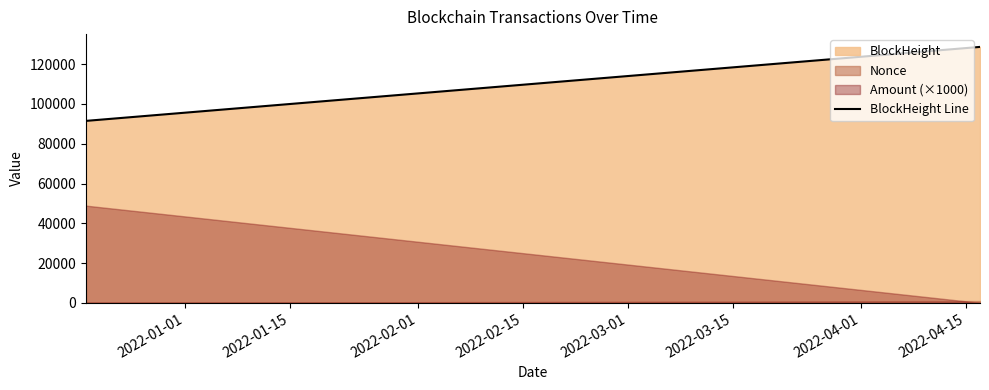

What is the highest value of the BlockHeight Line series?

128685